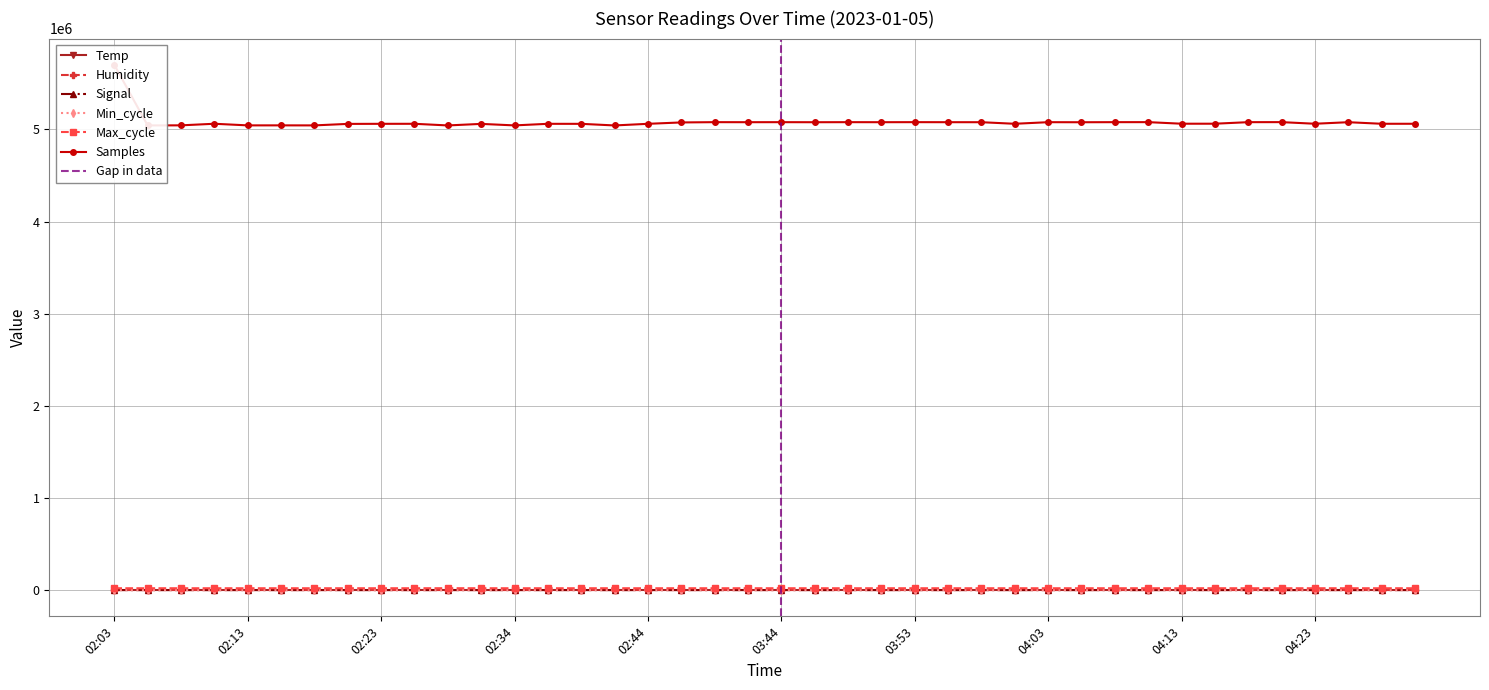

What is the difference between the maximum and minimum values in the Max_cycle series?

417.0